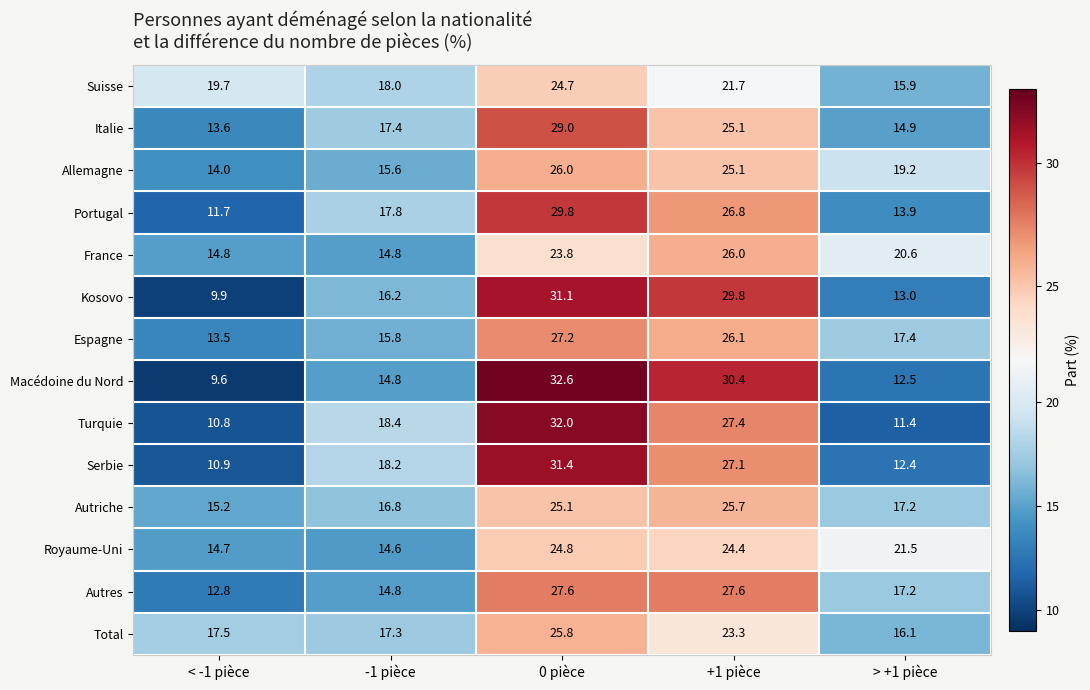

What is the sum of all Autriche values?

100.0